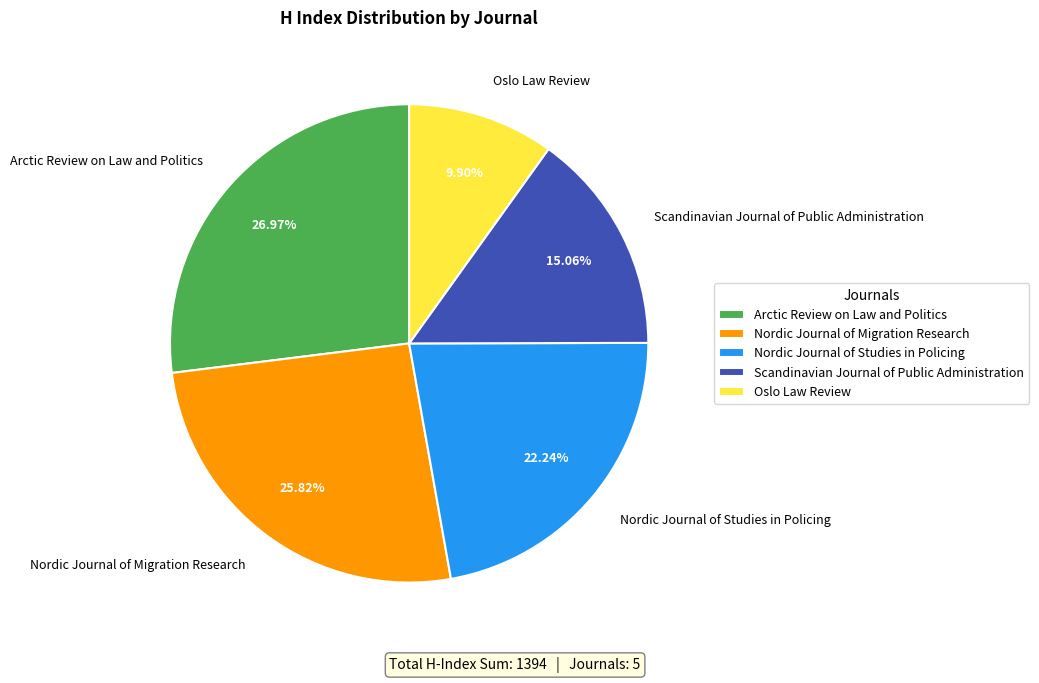

What portion of the pie excludes Arctic Review on Law and Politics?

73.0%